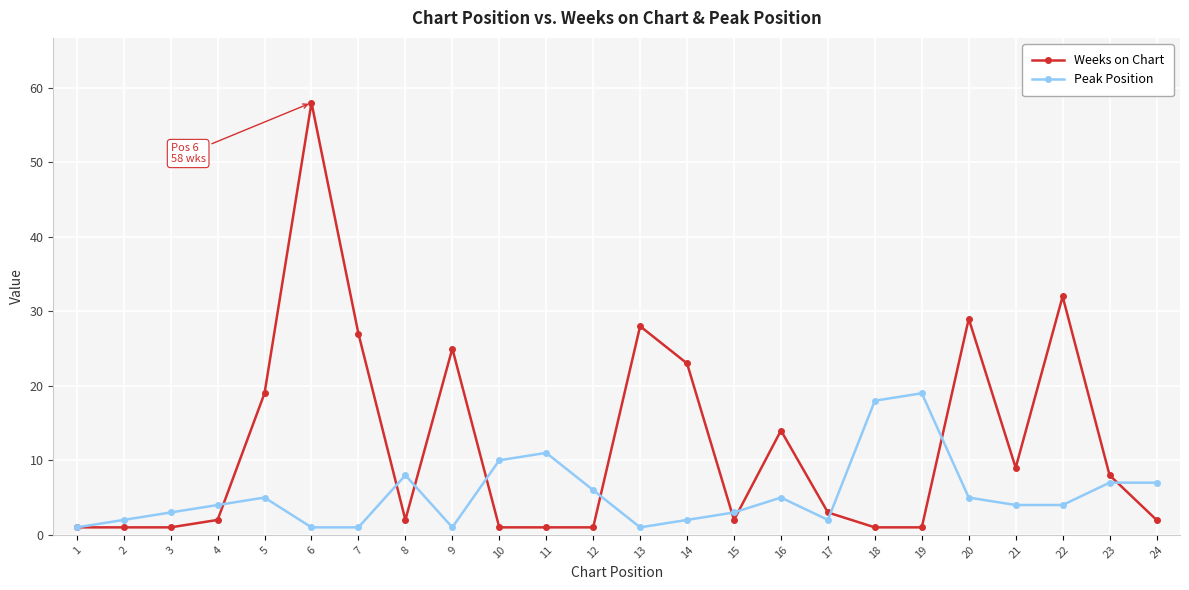

How many lines are shown in the chart?

2